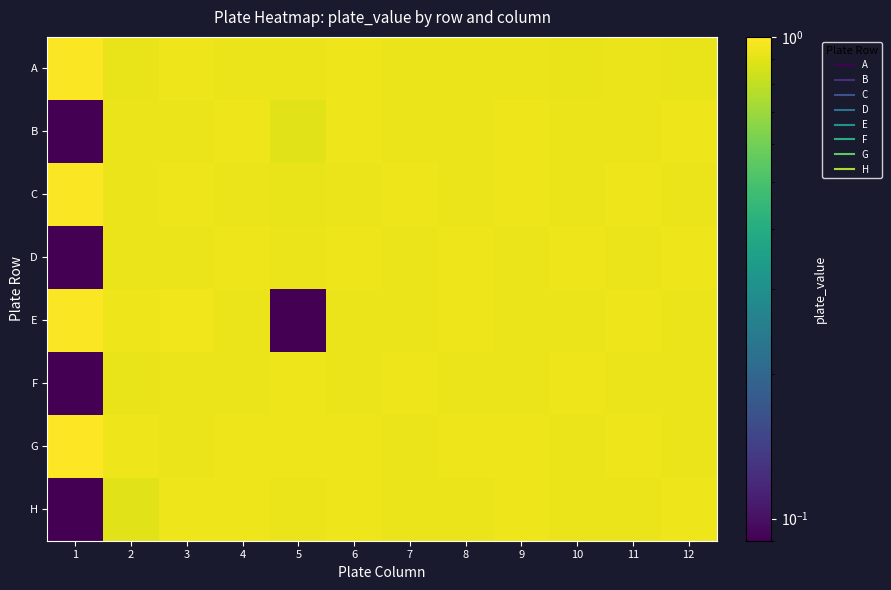

Which has a higher value, 8 or 1?

1